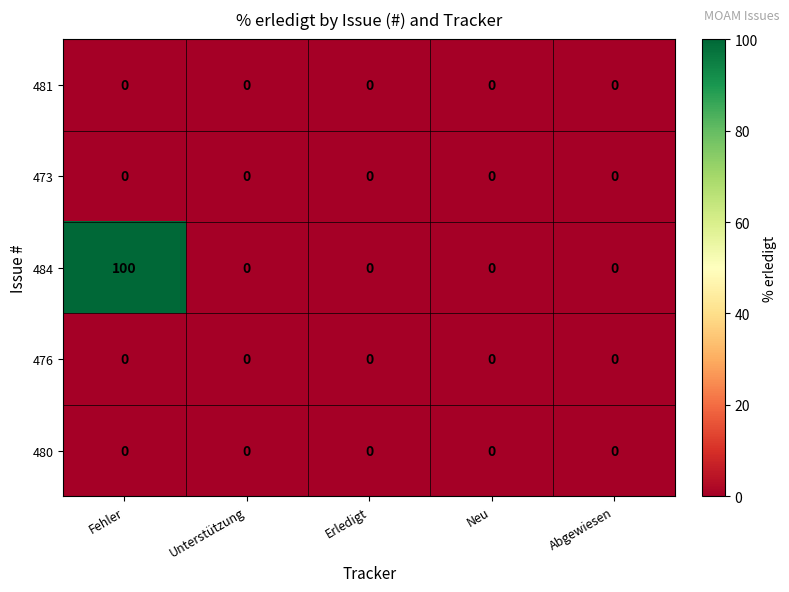

Between Fehler and Erledigt, which series saw the biggest shift?

484